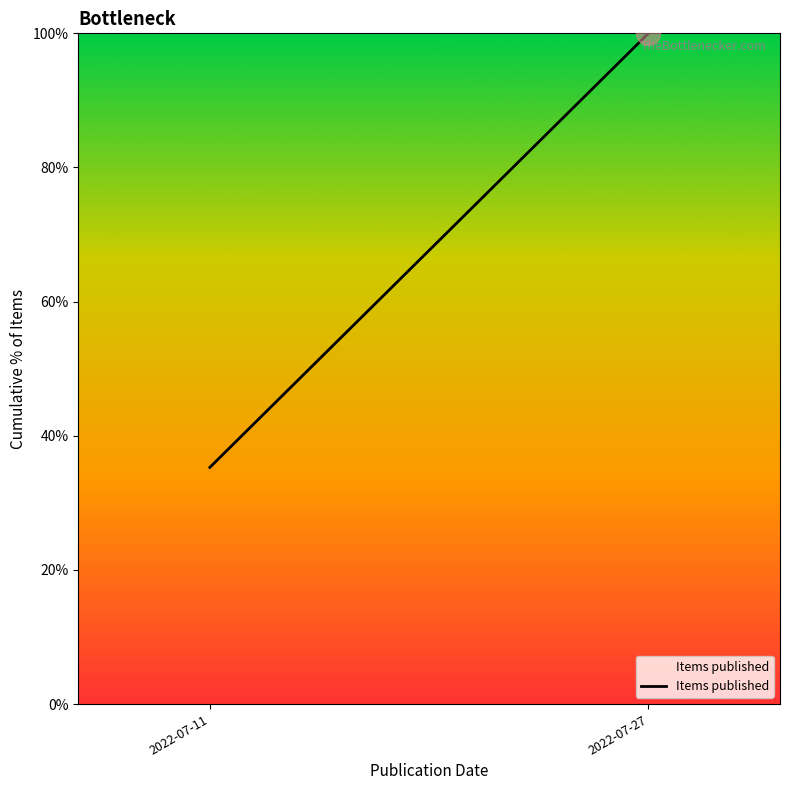

Which has a higher value, 2022-07-11 or 2022-07-27?

2022-07-27